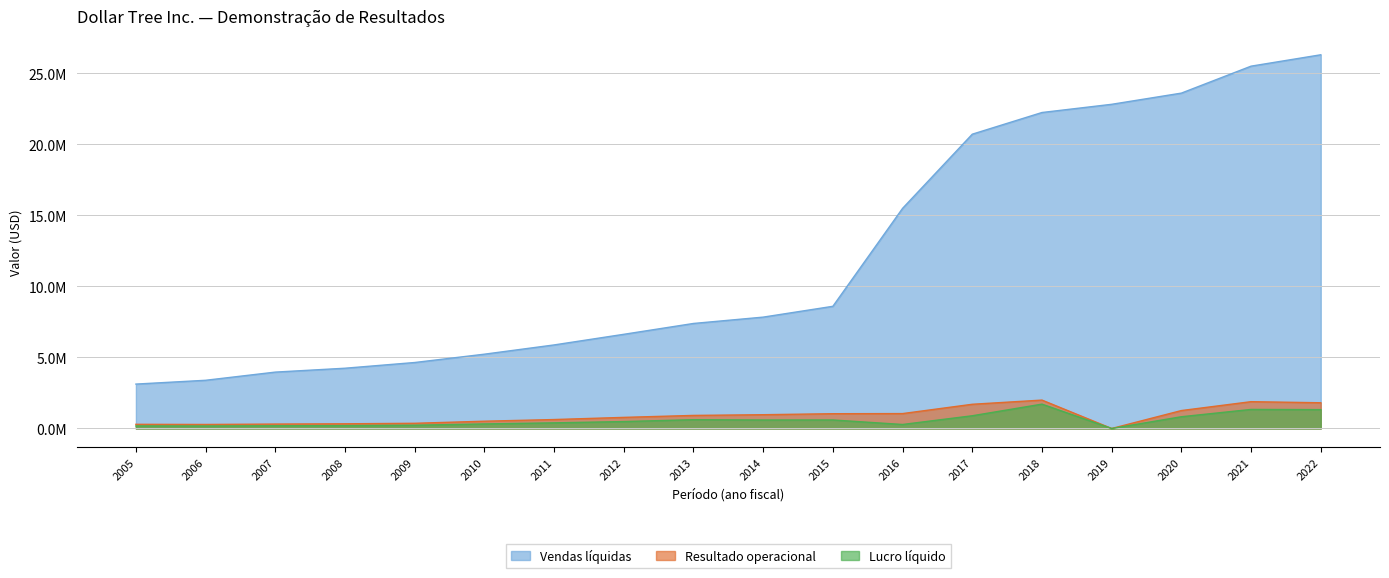

What are all the series names shown in the legend?

Vendas líquidas, Resultado operacional, Lucro líquido